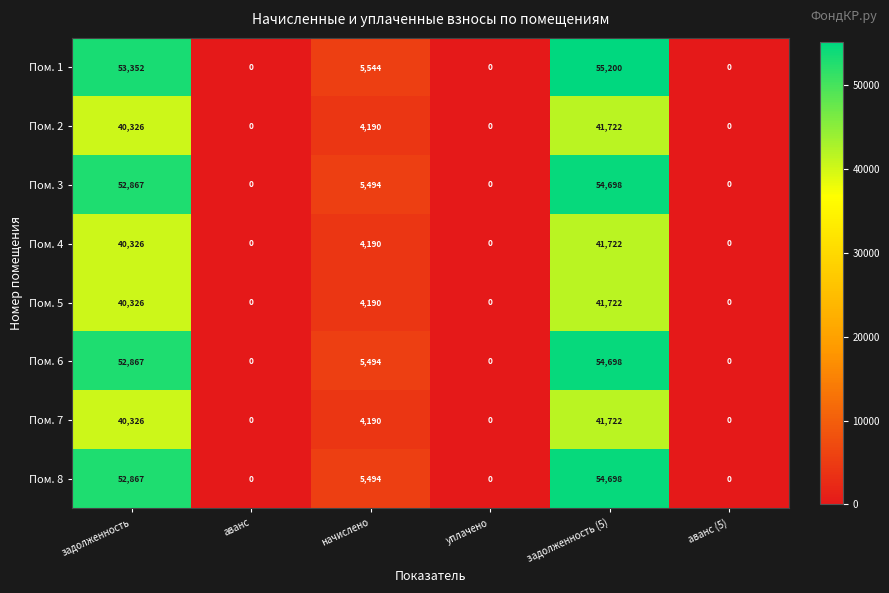

True or false: Пом. 8 has a value of 0 at уплачено.

True